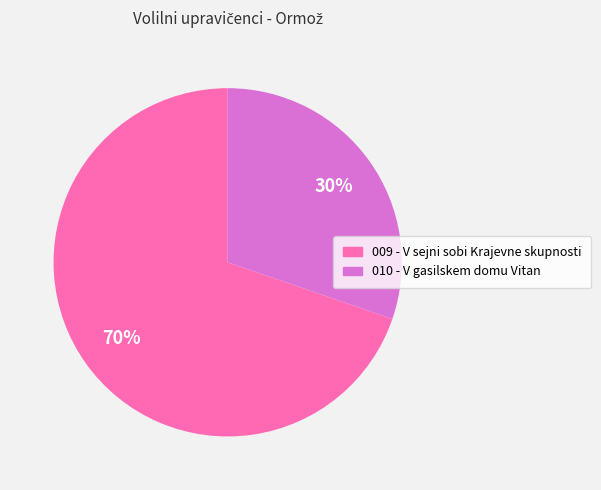

To the nearest percent, what is the average slice percentage?

50%